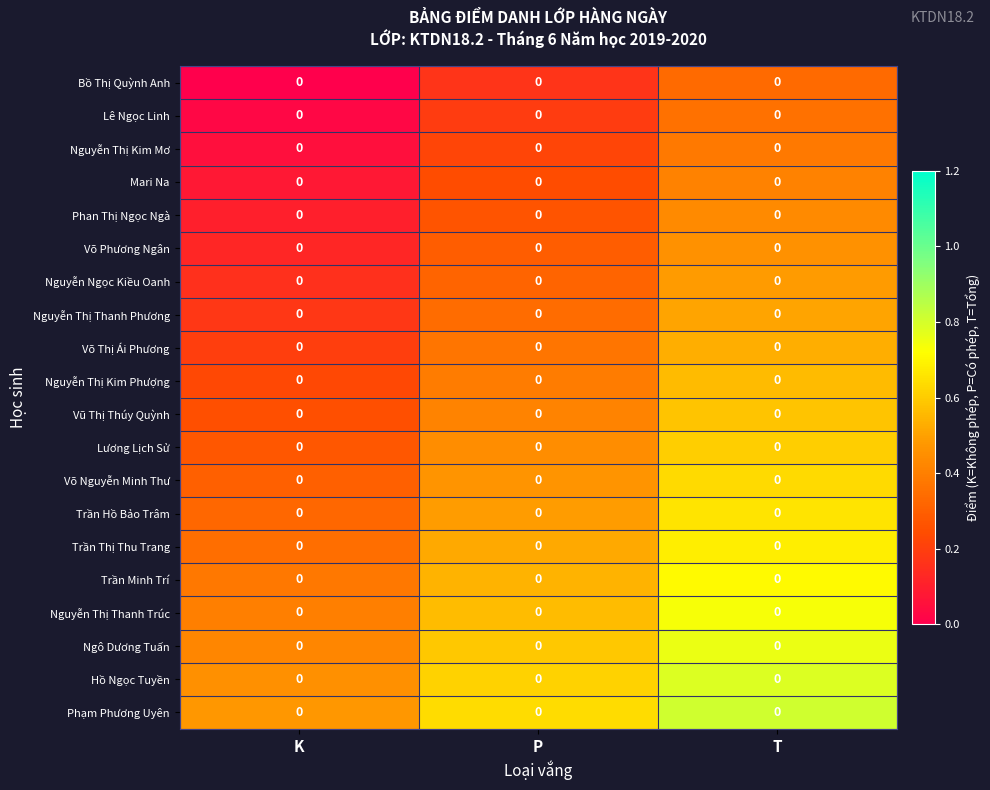

List the series in order of their peak value, lowest first.

Bồ Thị Quỳnh Anh, Lê Ngọc Linh, Nguyễn Thị Kim Mơ, Mari Na, Phan Thị Ngọc Ngà, Võ Phương Ngân, Nguyễn Ngọc Kiều Oanh, Nguyễn Thị Thanh Phương, Võ Thị Ái Phương, Nguyễn Thị Kim Phượng, Vũ Thị Thúy Quỳnh, Lương Lịch Sử, Võ Nguyễn Minh Thư, Trần Hồ Bảo Trâm, Trần Thị Thu Trang, Trần Minh Trí, Nguyễn Thị Thanh Trúc, Ngô Dương Tuấn, Hồ Ngọc Tuyền, Phạm Phương Uyên